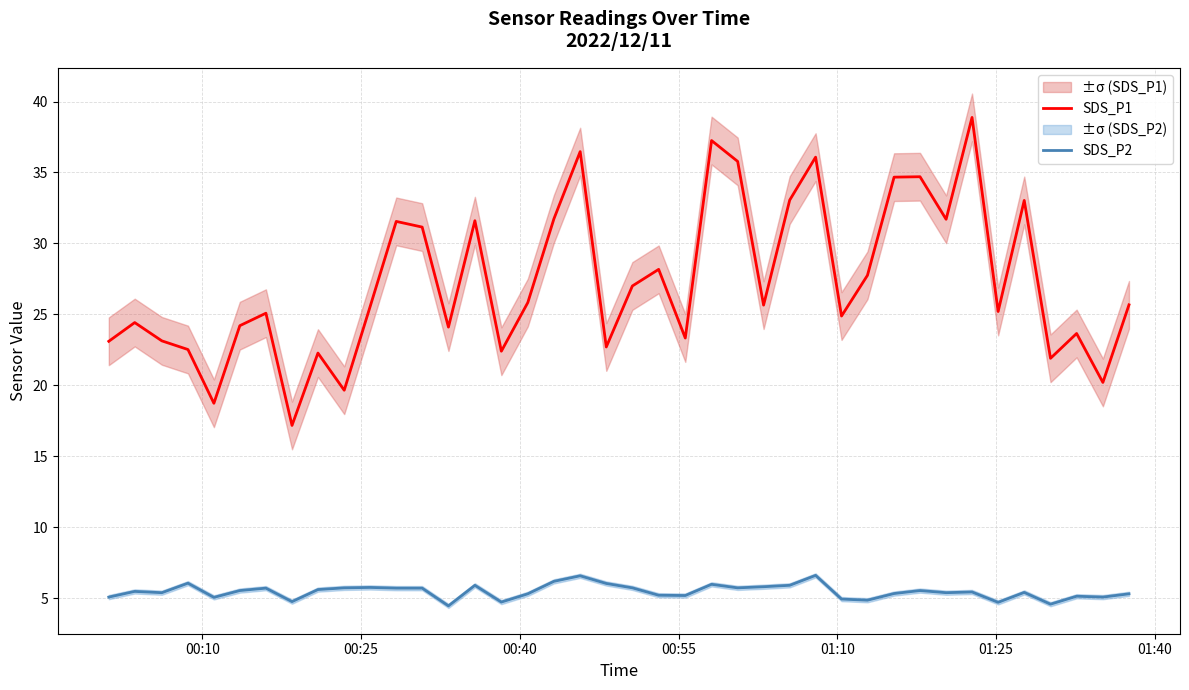

In SDS_P1, how many points are lower than both neighbors (excluding endpoints)?

13